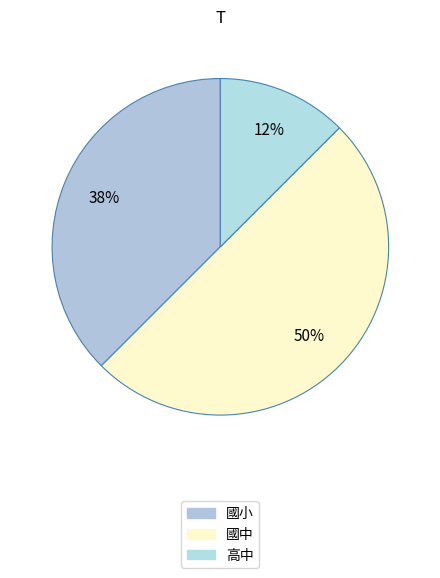

Rank the categories by value from highest to lowest.

國中, 國小, 高中